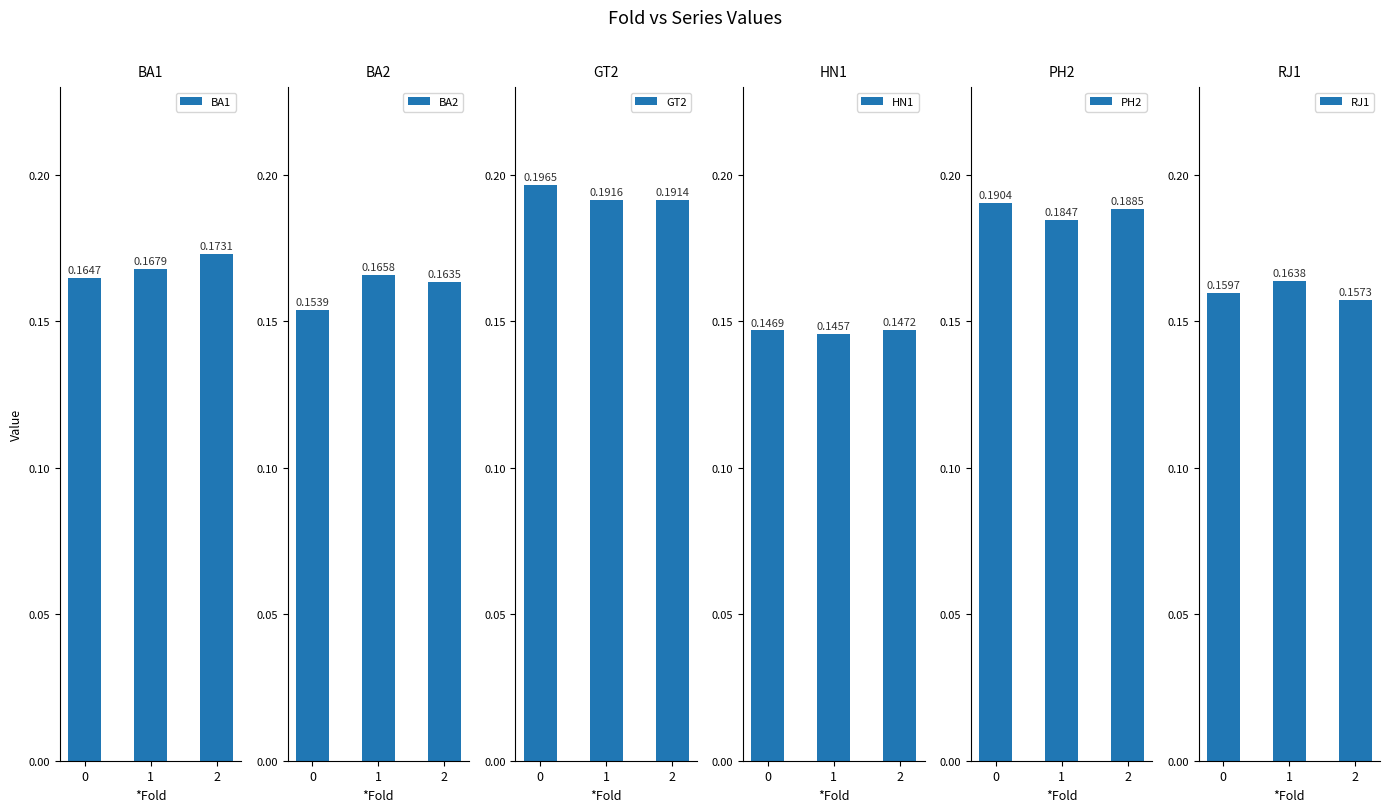

Reading right to left, transcribe all the data shown in this chart.

BA1: 0.2	0.2	0.2
BA2: 0.2	0.2	0.2
GT2: 0.2	0.2	0.2
HN1: 0.1	0.1	0.1
PH2: 0.2	0.2	0.2
RJ1: 0.2	0.2	0.2